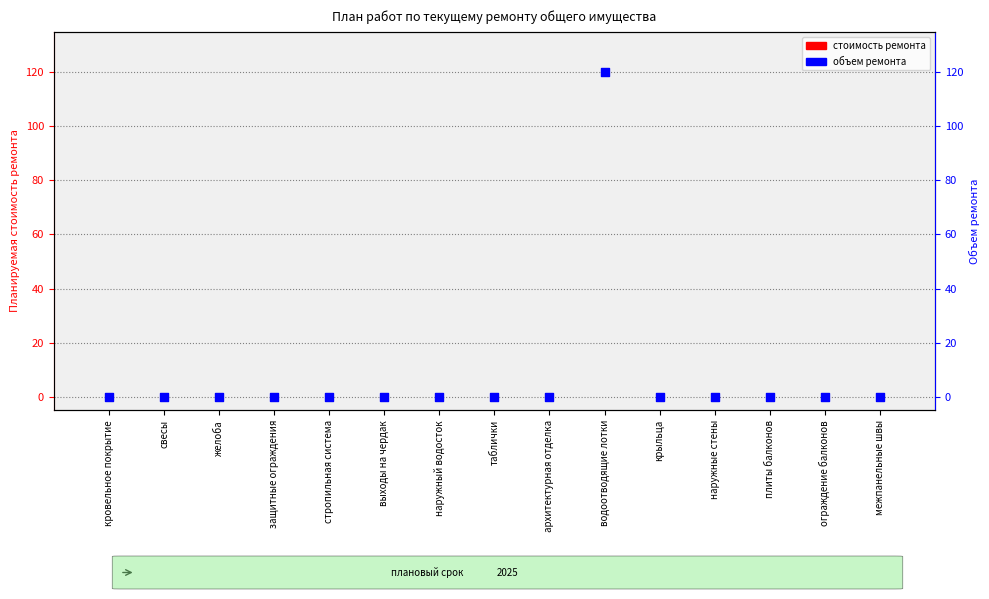

Which series reaches the minimum Y coordinate?

стоимость ремонта